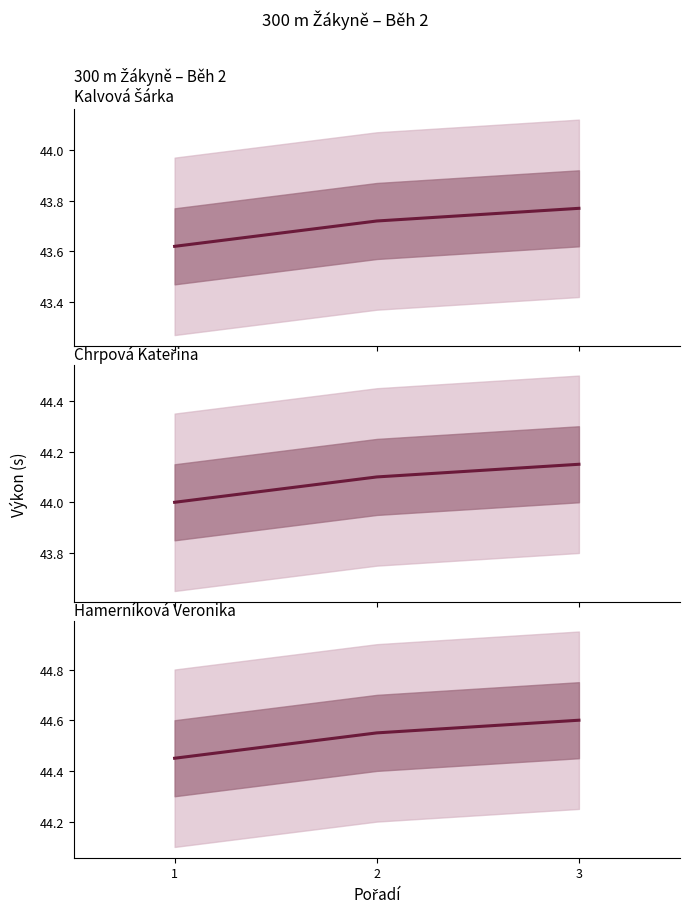

Reading left to right, what are all the values shown in this chart?

Kalvová Šárka: 1=43.6	2=43.7	3=43.8
Chrpová Kateřina: 1=44.0	2=44.1	3=44.1
Hamerníková Veronika: 1=44.4	2=44.5	3=44.6